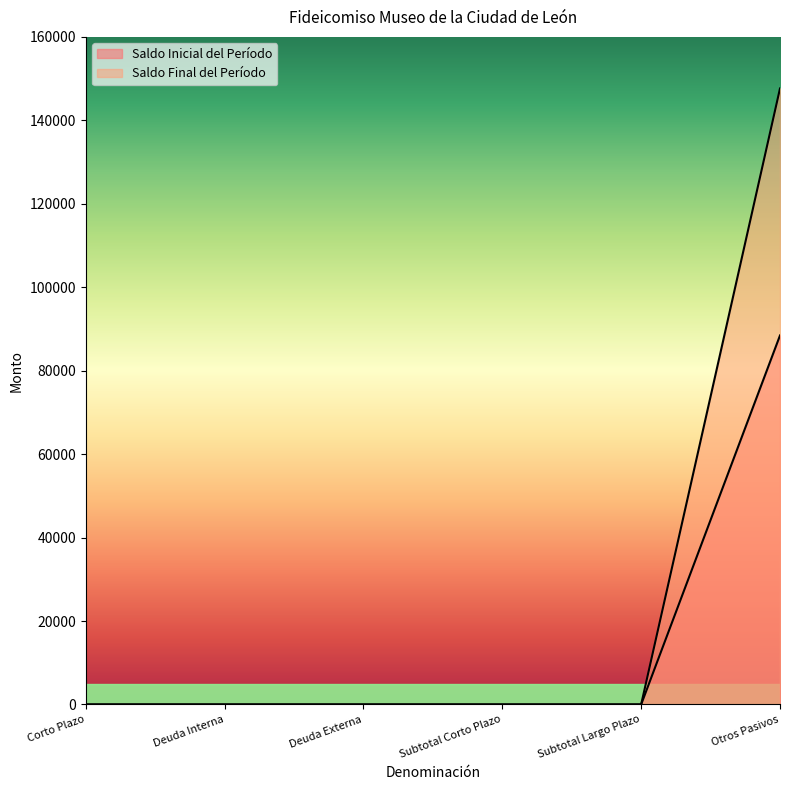

List the labels in order of Saldo Inicial del Período value, largest first.

Otros Pasivos, Corto Plazo, Deuda Interna, Deuda Externa, Subtotal Corto Plazo, Subtotal Largo Plazo